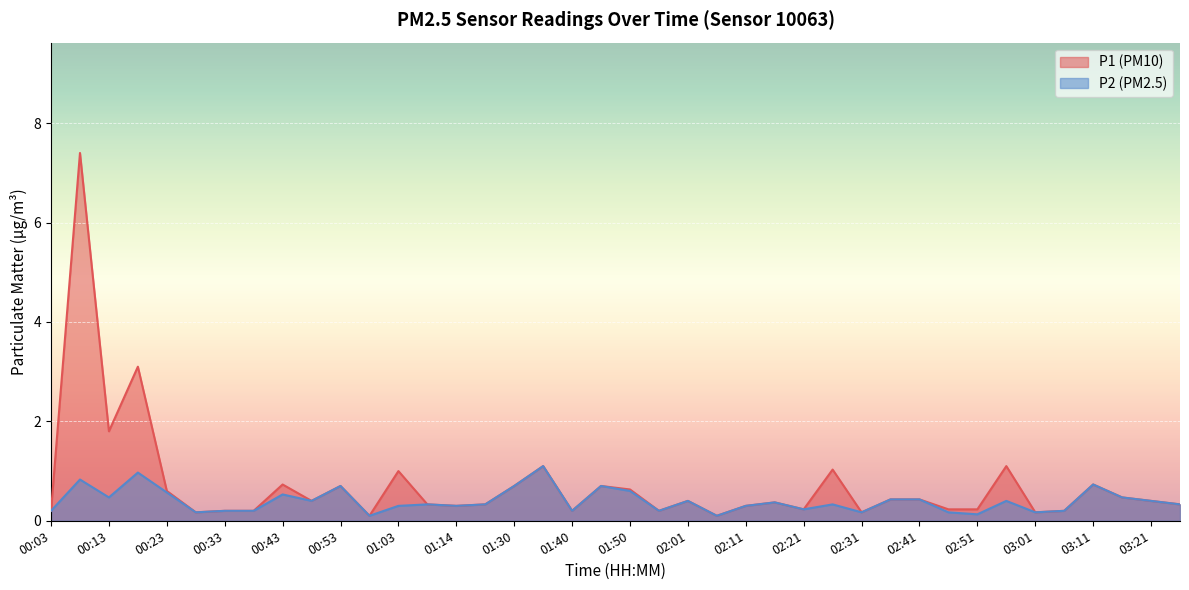

What is the label of the 9th point from the left?

00:43